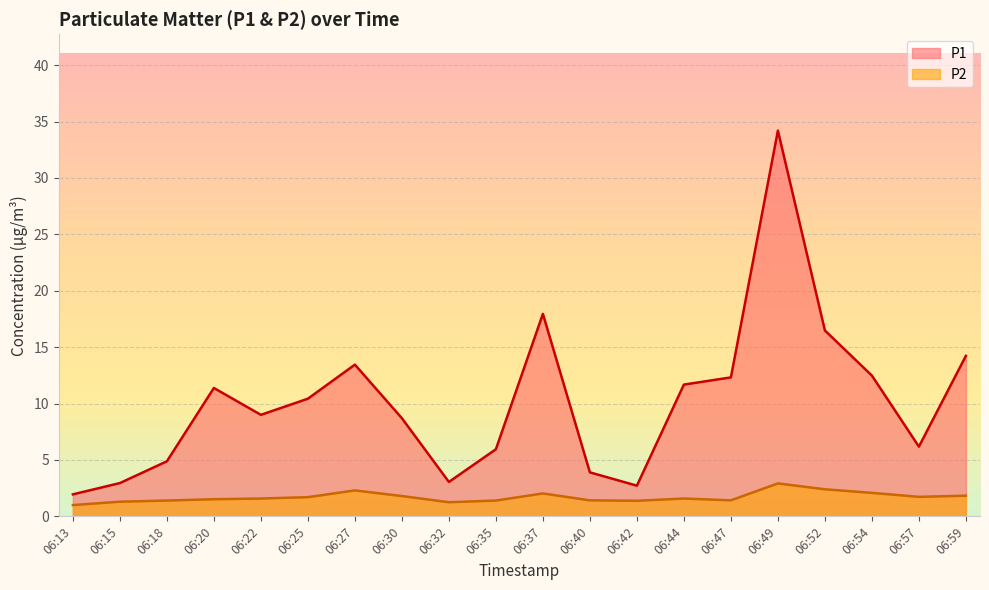

Which category has the lowest value in the P1 series?

06:13